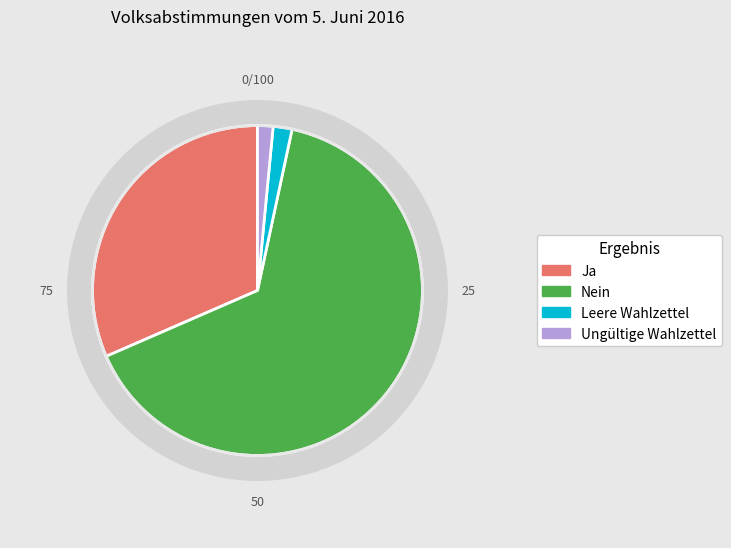

To the nearest percent, what percentage of the pie is Ja?

32%